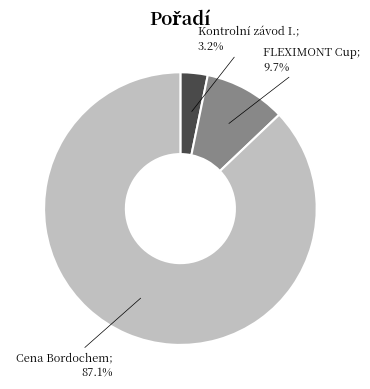

Is there a majority slice in this chart?

Yes